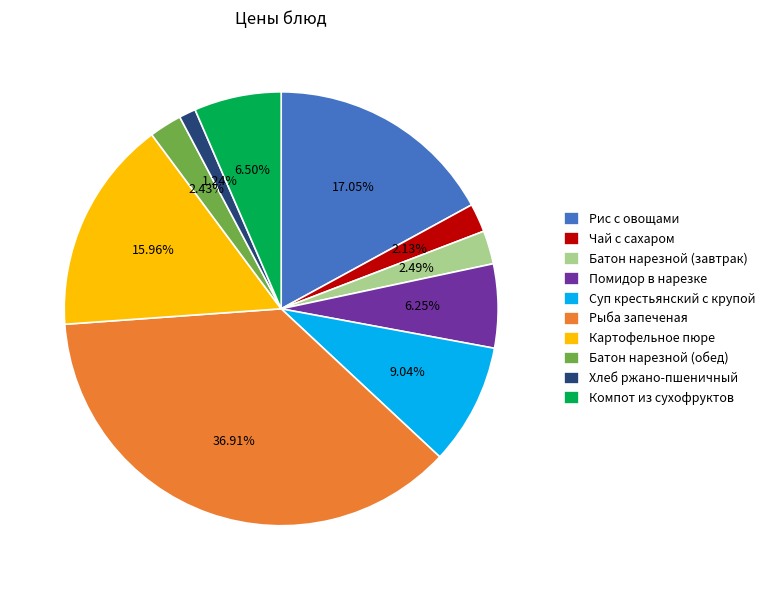

How many segments does this pie chart have?

10